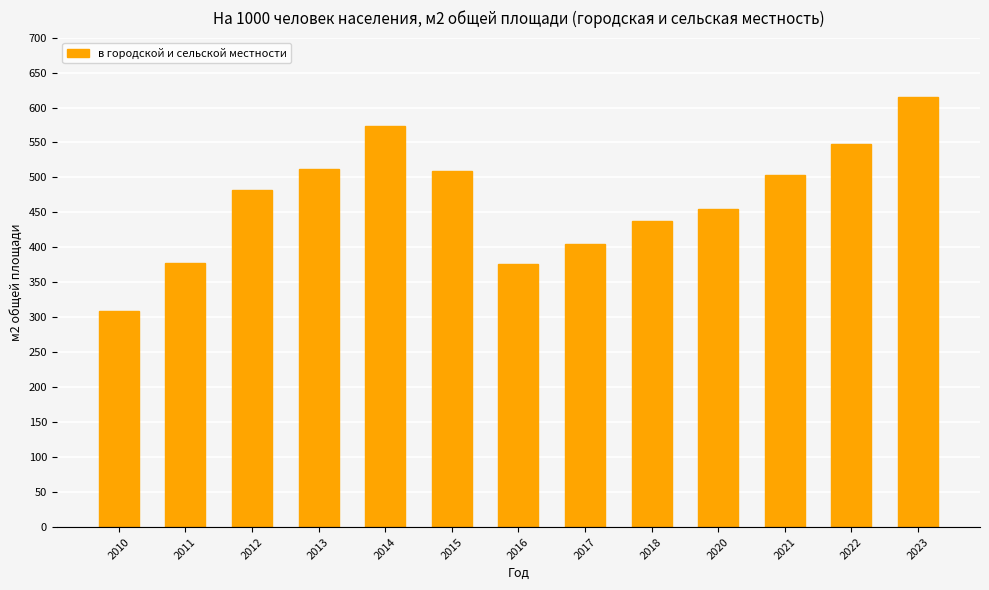

What is the smallest value displayed?

308.4